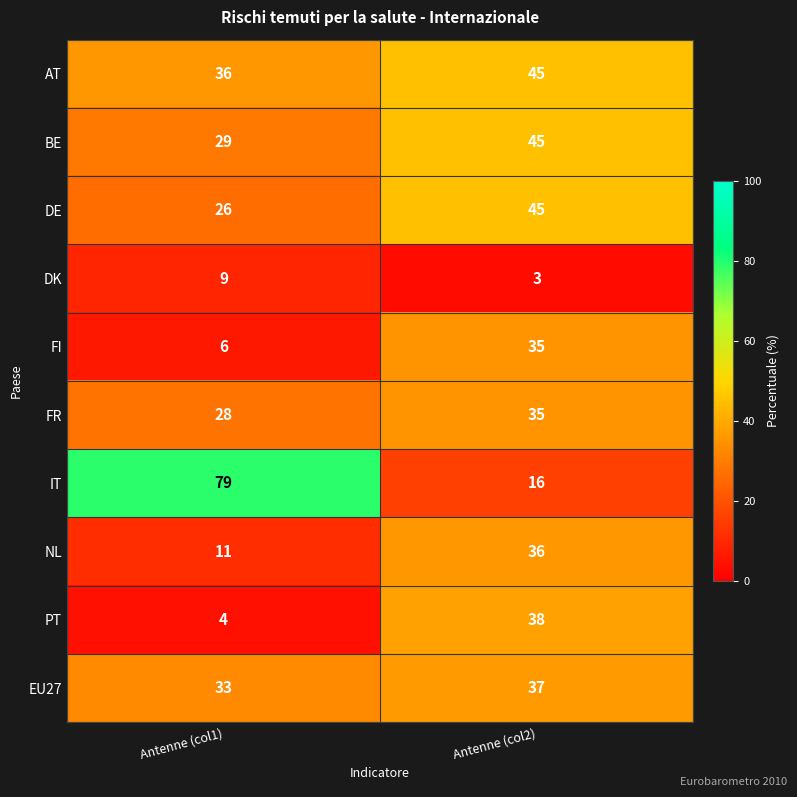

Reading left to right, what are all the values shown in this chart?

AT: 36	45
BE: 29	45
DE: 26	45
DK: 9	3
FI: 6	35
FR: 28	35
IT: 79	16
NL: 11	36
PT: 4	38
EU27: 33	37